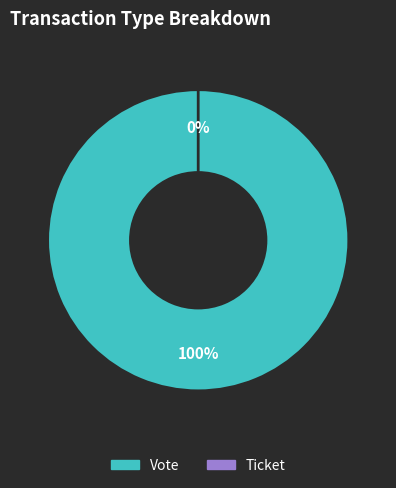

Count the number of slices in the pie.

2